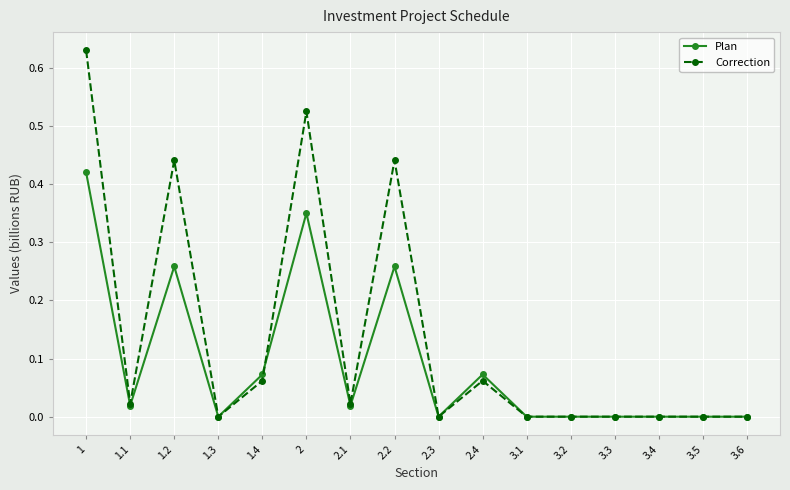

List the series in order of their overall mean, highest first.

Correction, Plan